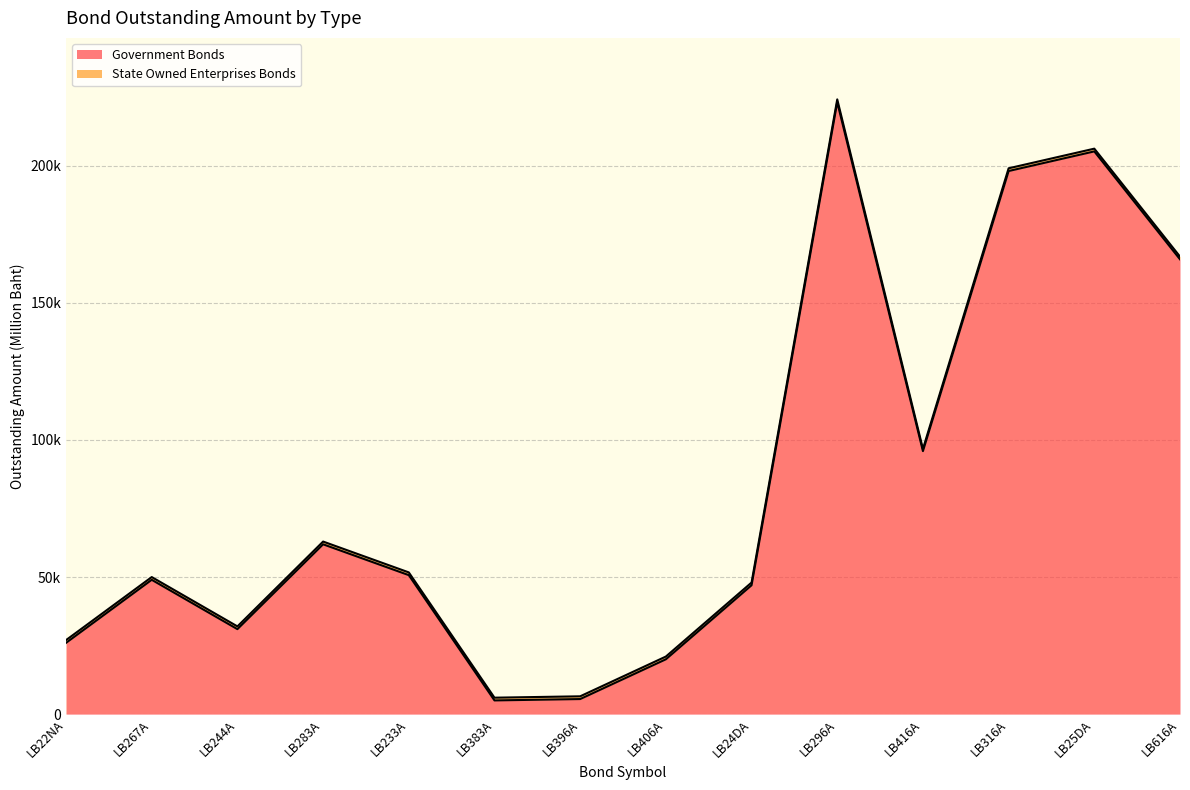

What is the ratio of the value at LB296A to the value at LB396A?

40.6